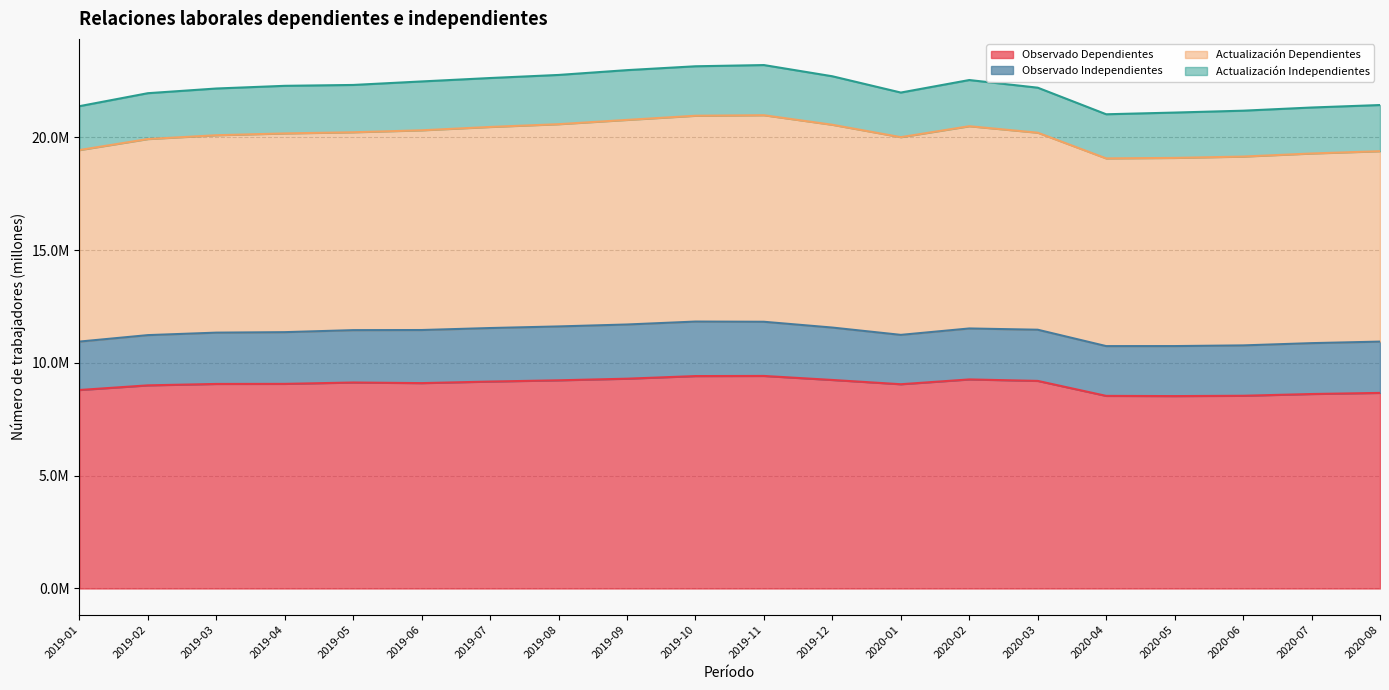

Rank the categories by Observado Dependientes value from lowest to highest.

2020-05, 2020-04, 2020-06, 2020-07, 2020-08, 2019-01, 2019-02, 2020-01, 2019-03, 2019-04, 2019-06, 2019-05, 2019-07, 2020-03, 2019-08, 2019-12, 2020-02, 2019-09, 2019-10, 2019-11